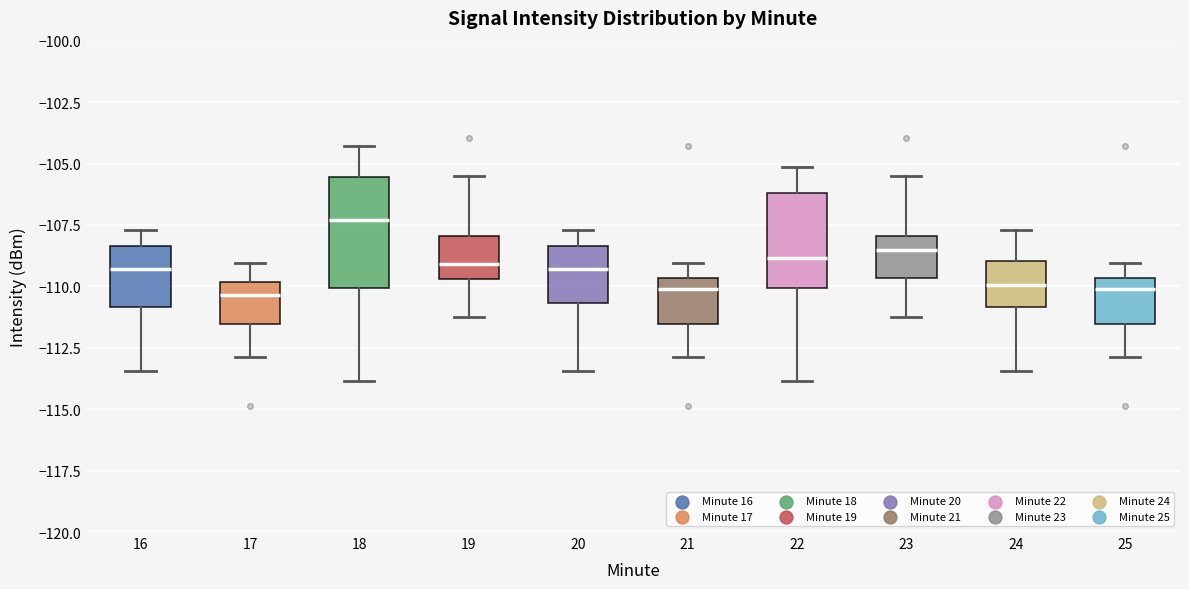

Comparing the boxes themselves (not the whiskers), which one is the tallest?

18